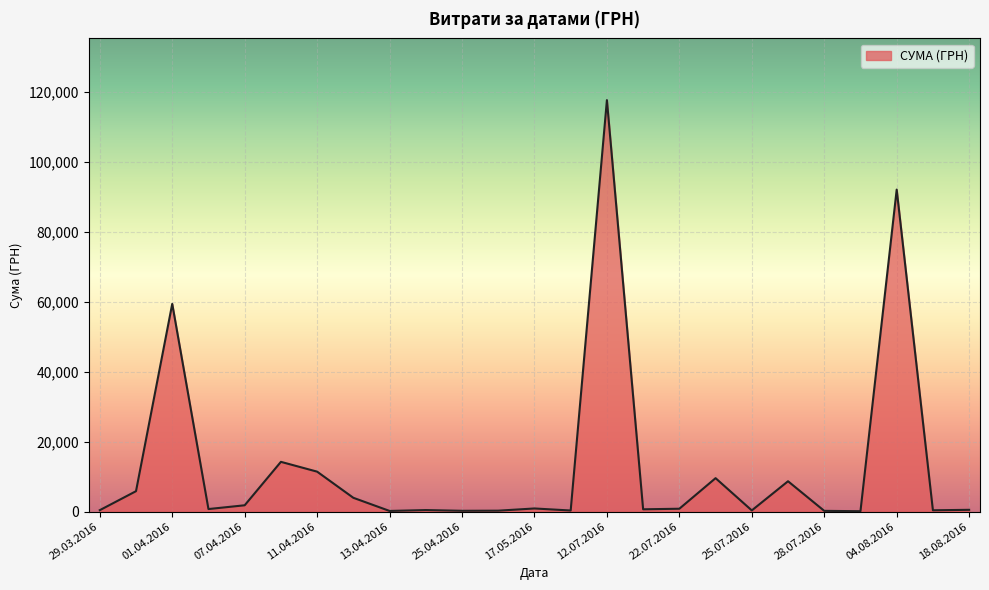

What is the maximum value shown in the chart?

117568.8